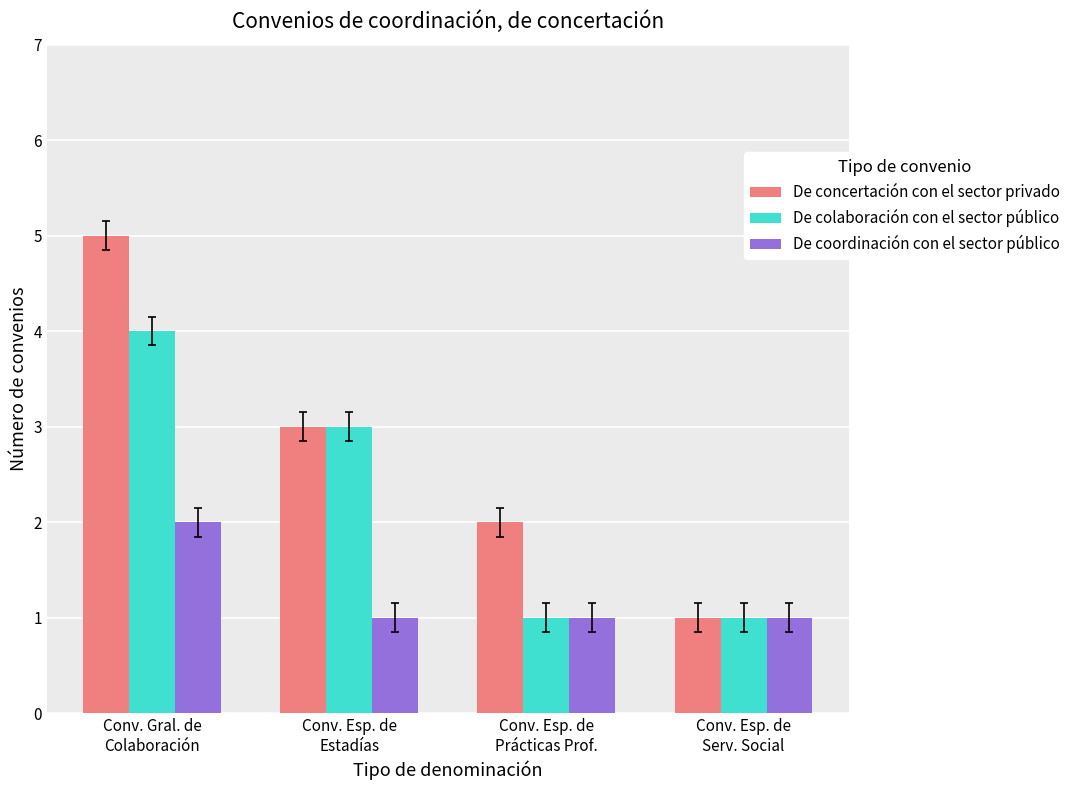

Reading left to right, what are all the values shown in this chart?

De concertación con el sector privado: 5	3	2	1
De colaboración con el sector público: 4	3	1	1
De coordinación con el sector público: 2	1	1	1